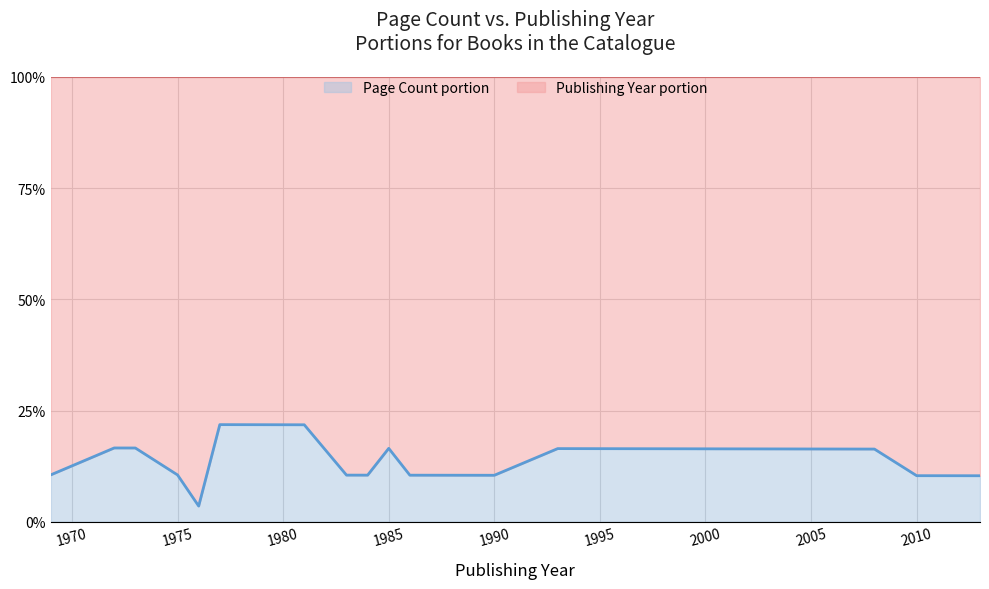

Where does the data first go above 10?

1969